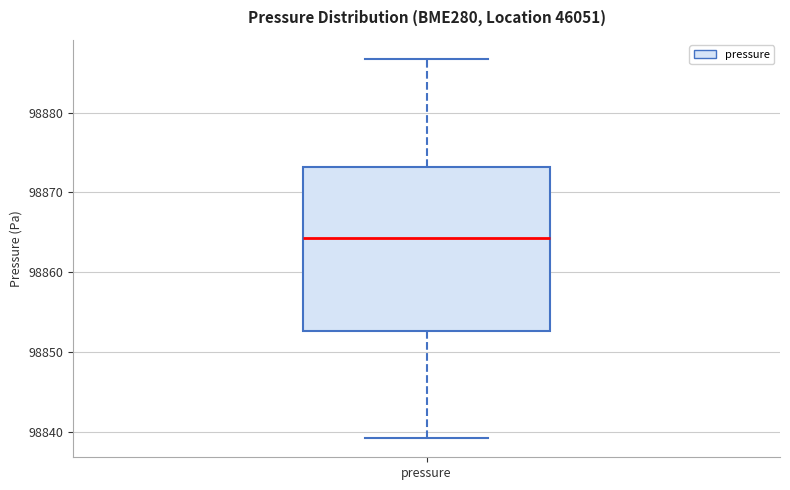

Read this box plot against the y-axis: the position of the median line, the range covered by the box, and the ends of both whiskers. The values are not printed on the chart, so give them approximately, as read against the axis.

median 98864, box 98853 to 98873, whiskers 98839 to 98887